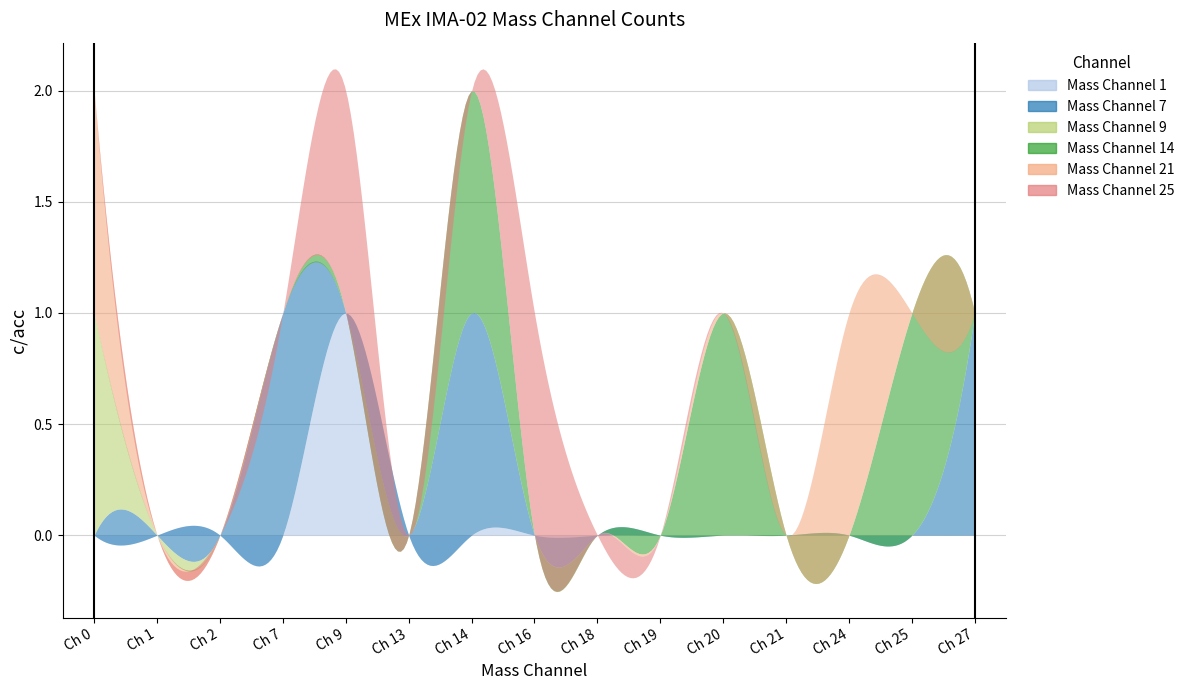

True or false: MEx IMA-02 Mass Channel 14 and MEx IMA-02 Mass Channel 7 intersect in this chart.

False